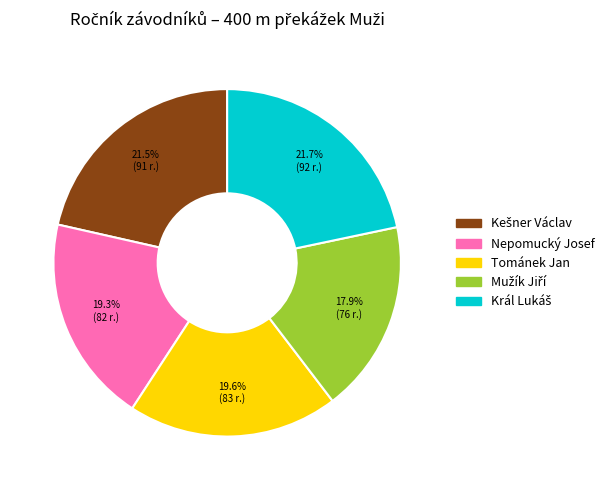

Count the number of slices in the pie.

5